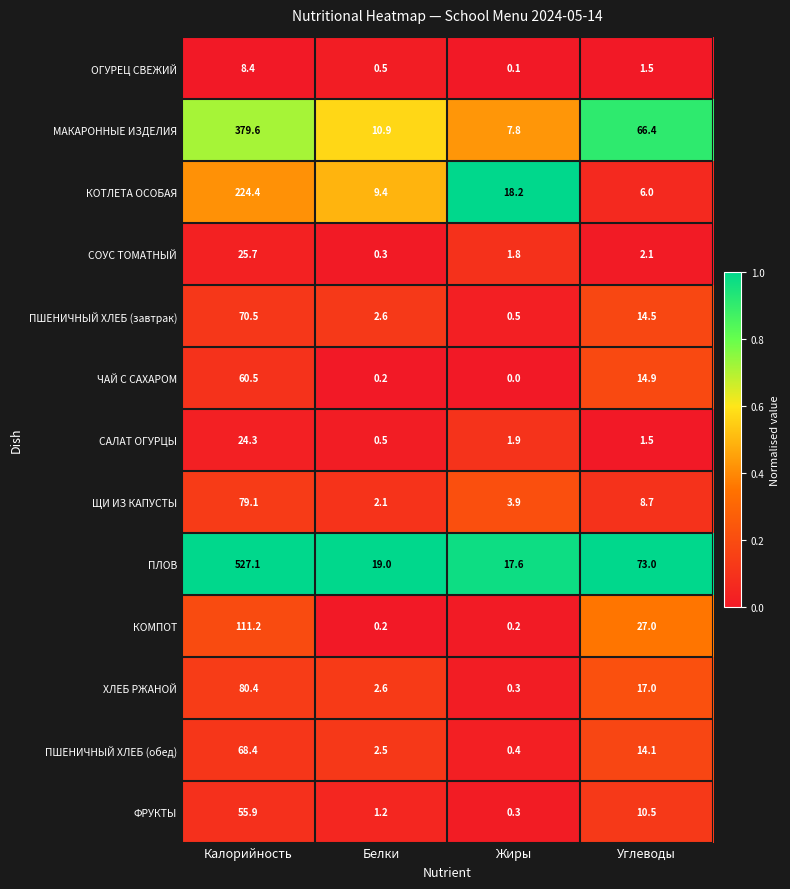

The КОМПОТ series shows 0.2 at Белки. True or false?

True